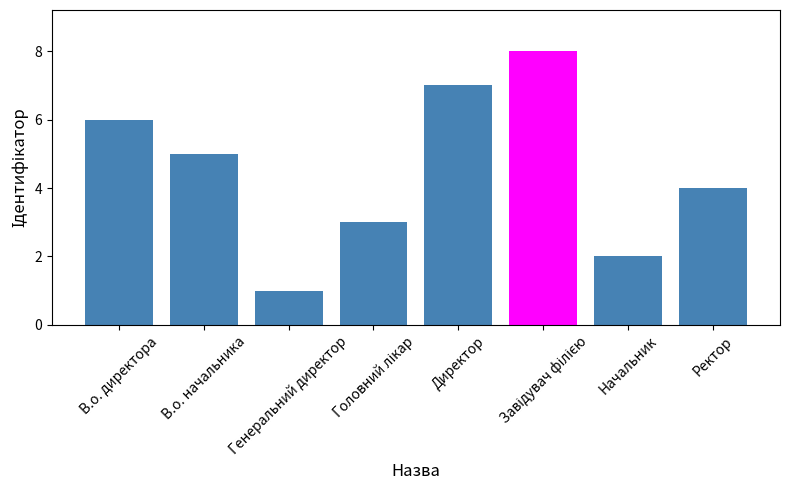

The value at Директор is 7. True or false?

True